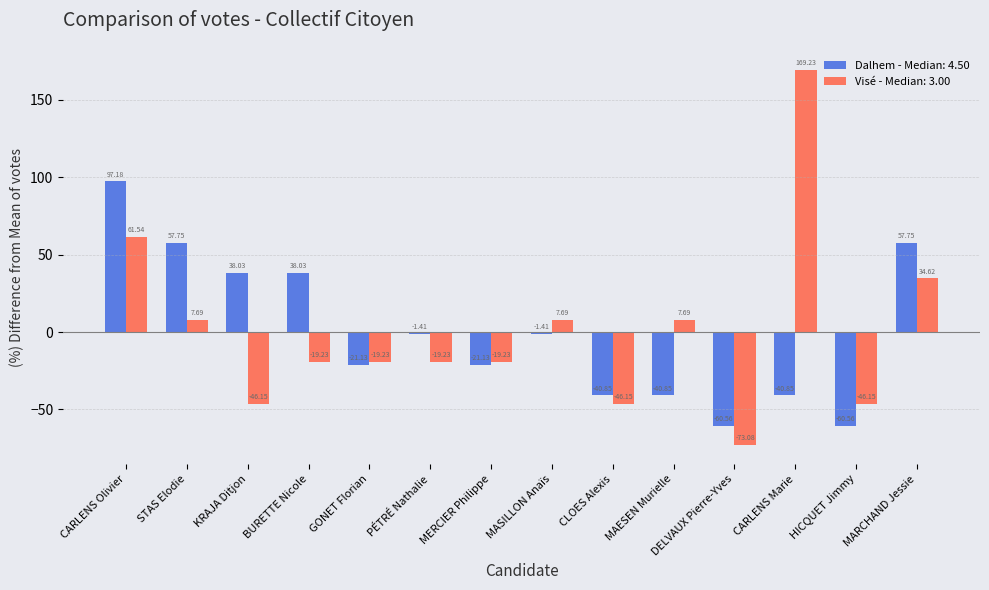

What is the spread (max minus min) of values at MERCIER Philippe?

1.9